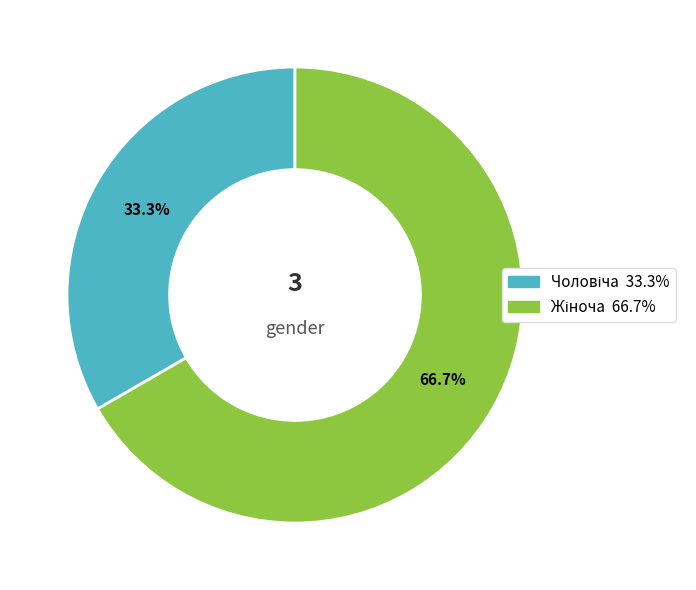

Is there a majority slice in this chart?

Yes